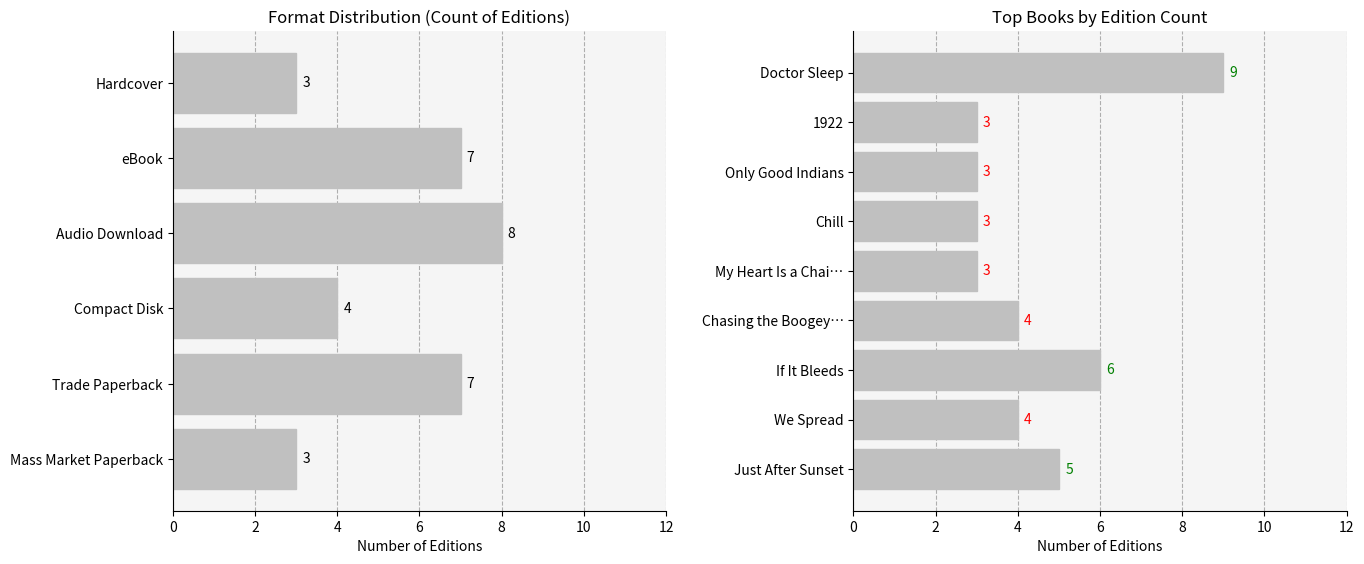

What is the sum of the values at We Spread and Doctor Sleep?

13